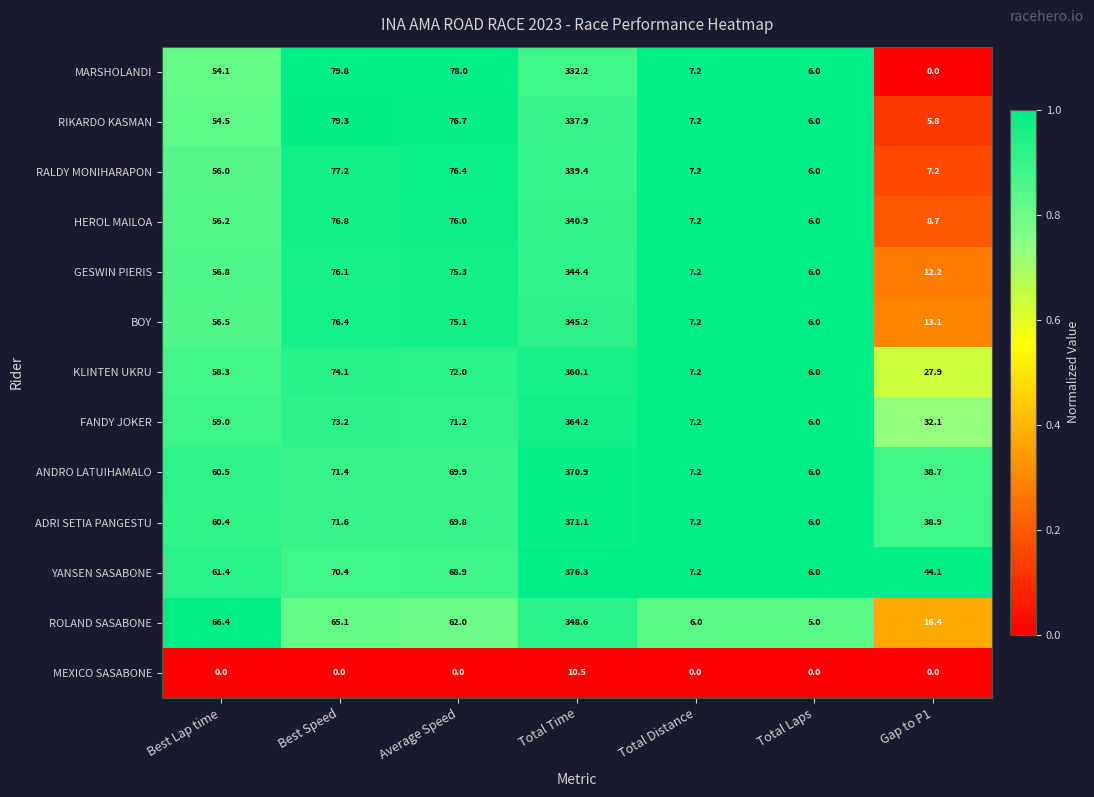

What is the difference between the second highest and minimum values in the ANDRO LATUIHAMALO series?

65.4